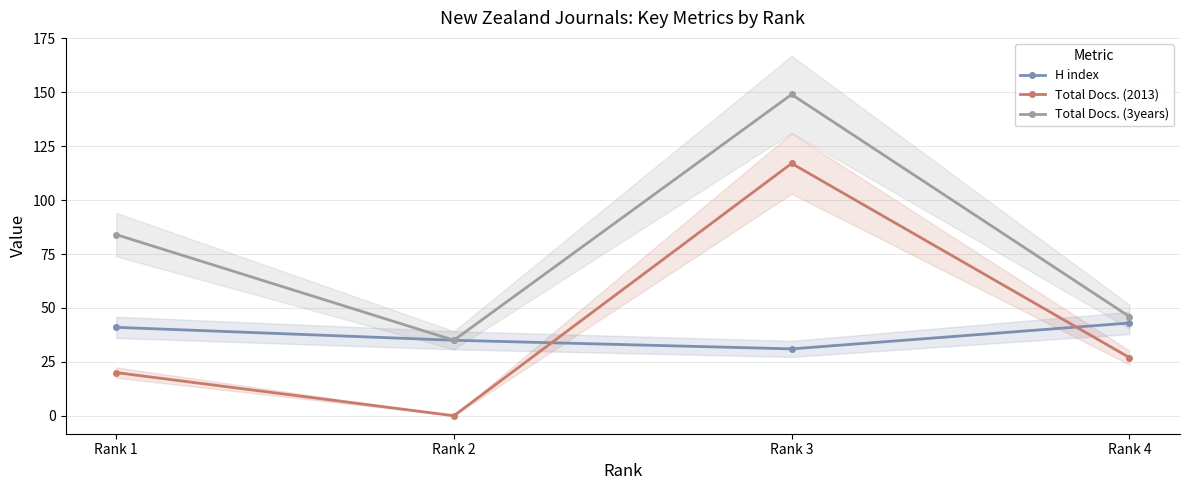

Reading right to left, transcribe all the data shown in this chart.

H index: Rank 1=41	Rank 2=35	Rank 3=31	Rank 4=43
Total Docs. (2013): Rank 1=20	Rank 2=0	Rank 3=117	Rank 4=27
Total Docs. (3years): Rank 1=84	Rank 2=35	Rank 3=149	Rank 4=46